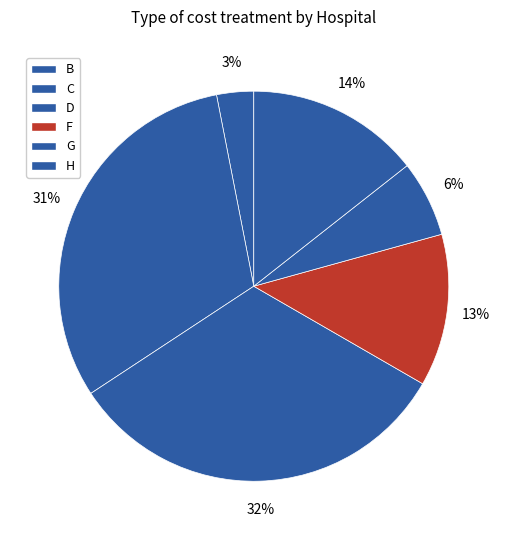

True or false: C accounts for 46% of the total.

False